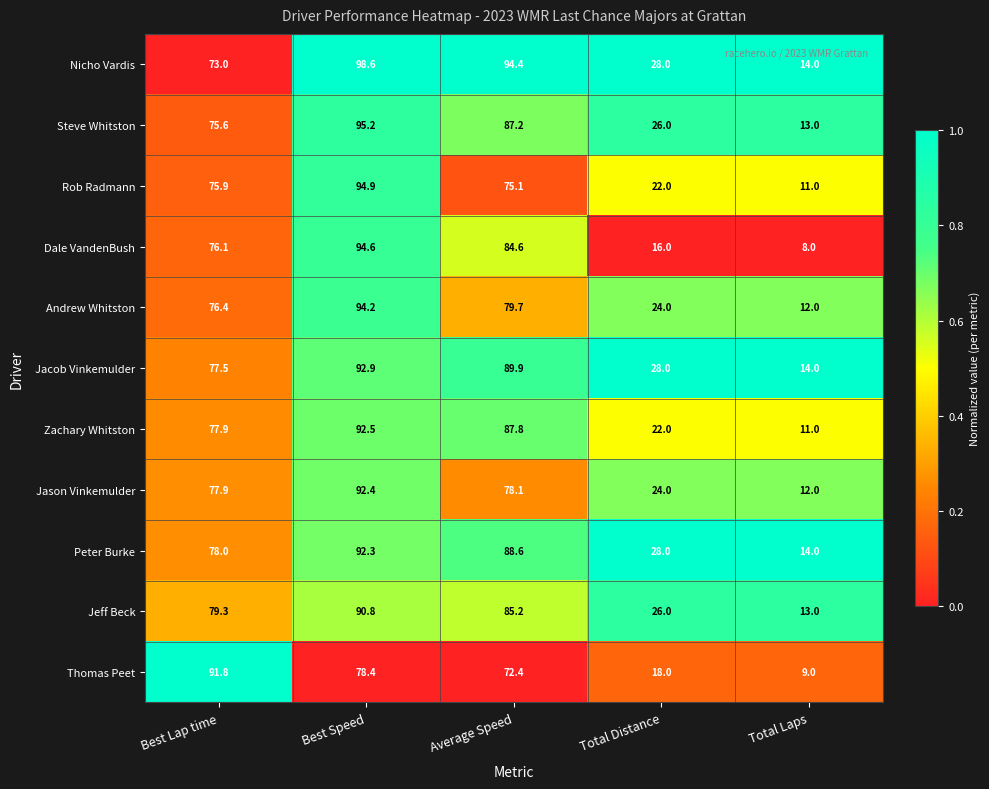

Rank the series at Average Speed from lowest to highest value.

Thomas Peet, Rob Radmann, Jason Vinkemulder, Andrew Whitston, Dale VandenBush, Jeff Beck, Steve Whitston, Zachary Whitston, Peter Burke, Jacob Vinkemulder, Nicho Vardis